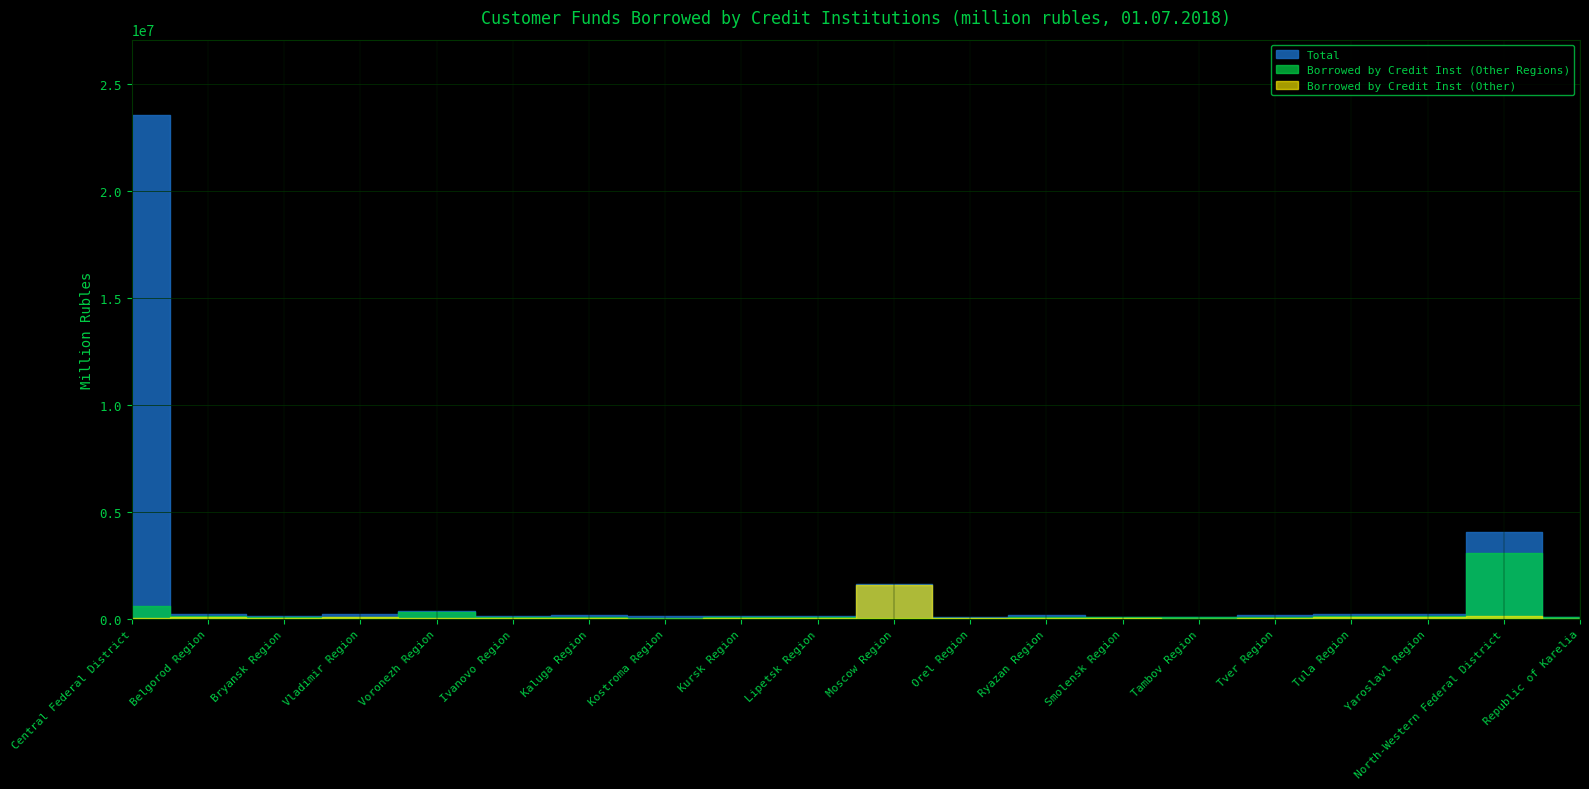

Is it true that Total equals 9561566 at Central Federal District?

False